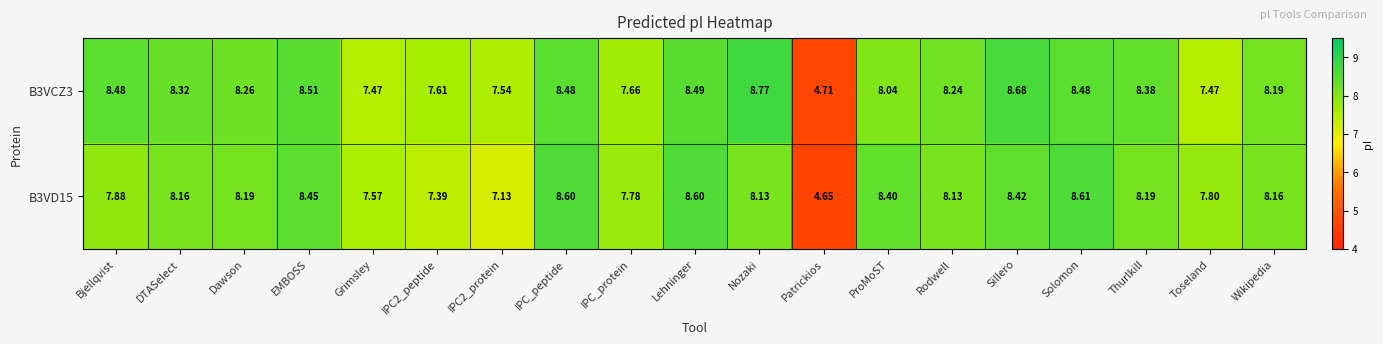

Which label corresponds to the smallest value in the chart?

Patrickios